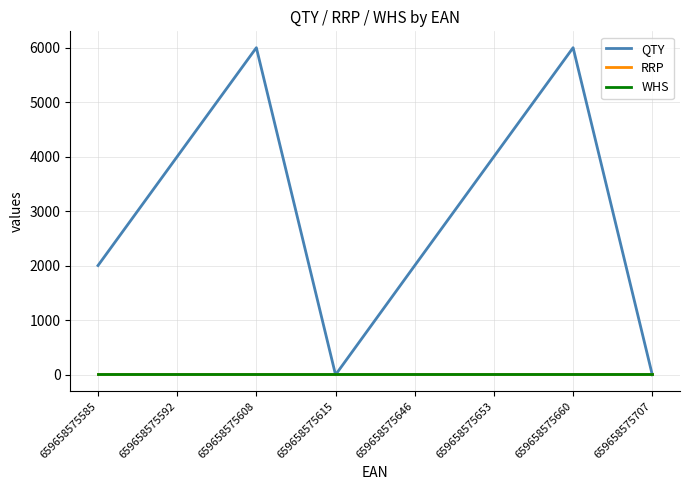

How many categories are shown in the chart?

8